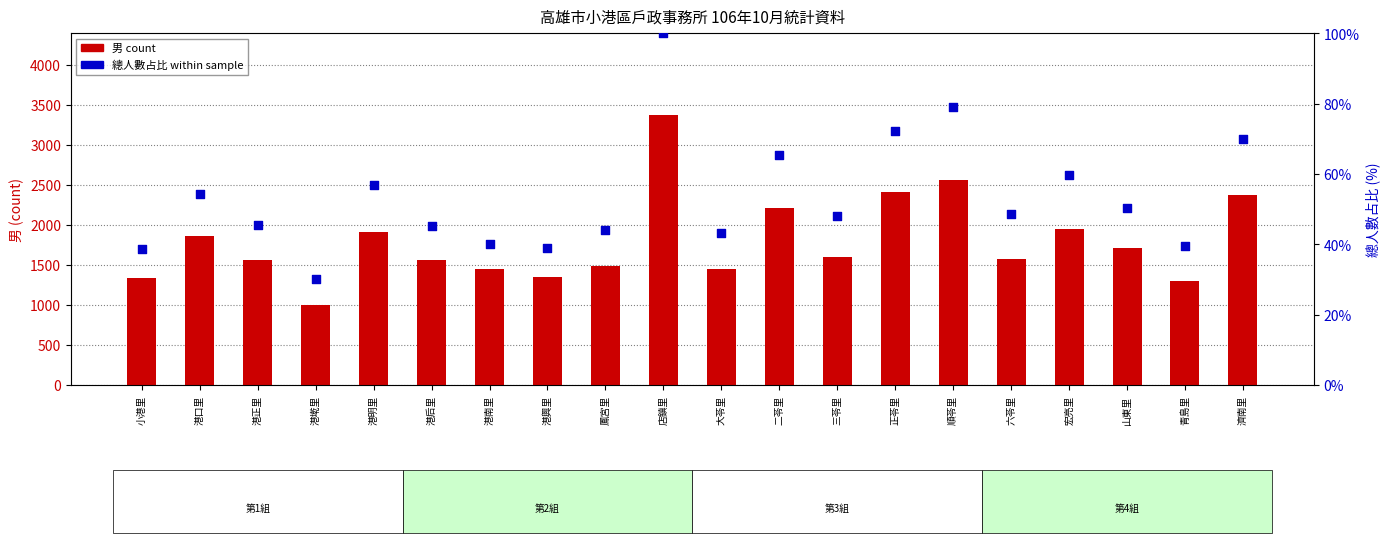

What are all the series names shown in the legend?

男 (male count), 總人數占比 (percentile rank)